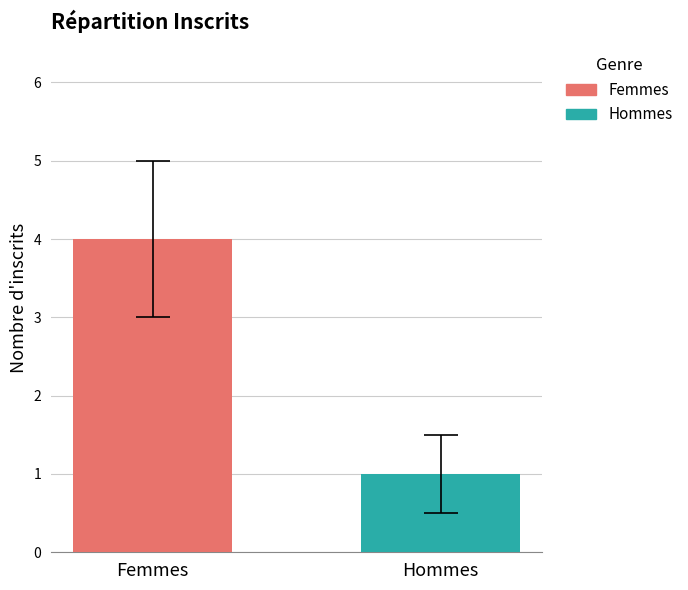

Is it true that the value at Femmes is 4?

True